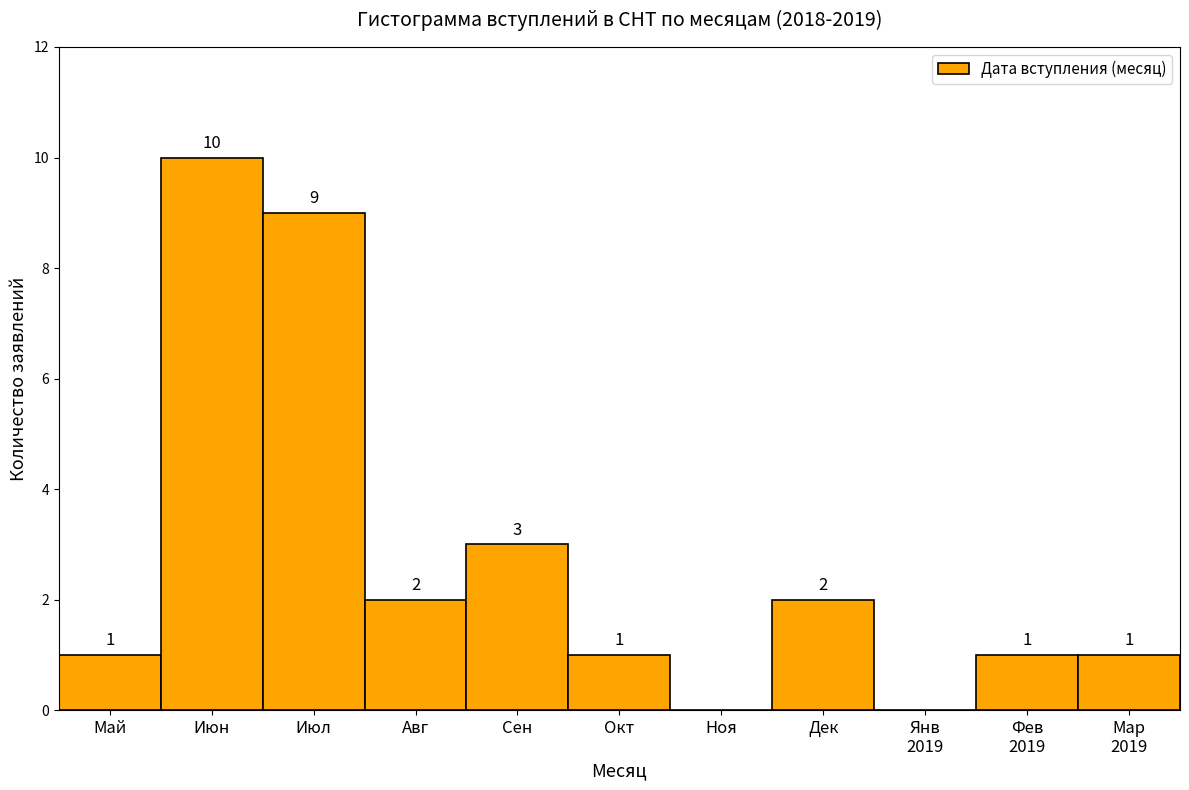

At which label is the value closest to 5?

Сен